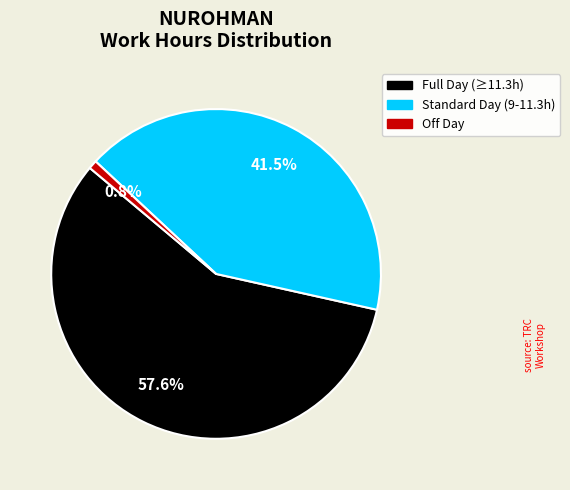

Is there a majority slice in this chart?

Yes